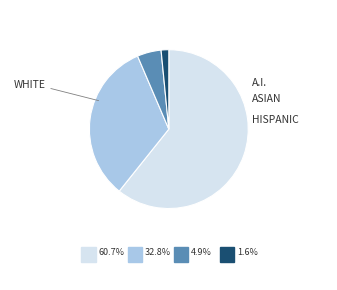

Does any single category account for the majority?

Yes